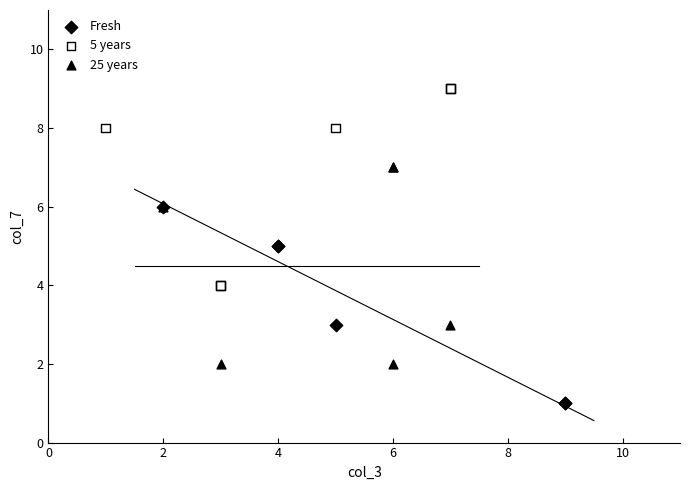

Which series reaches the minimum Y coordinate?

Fresh